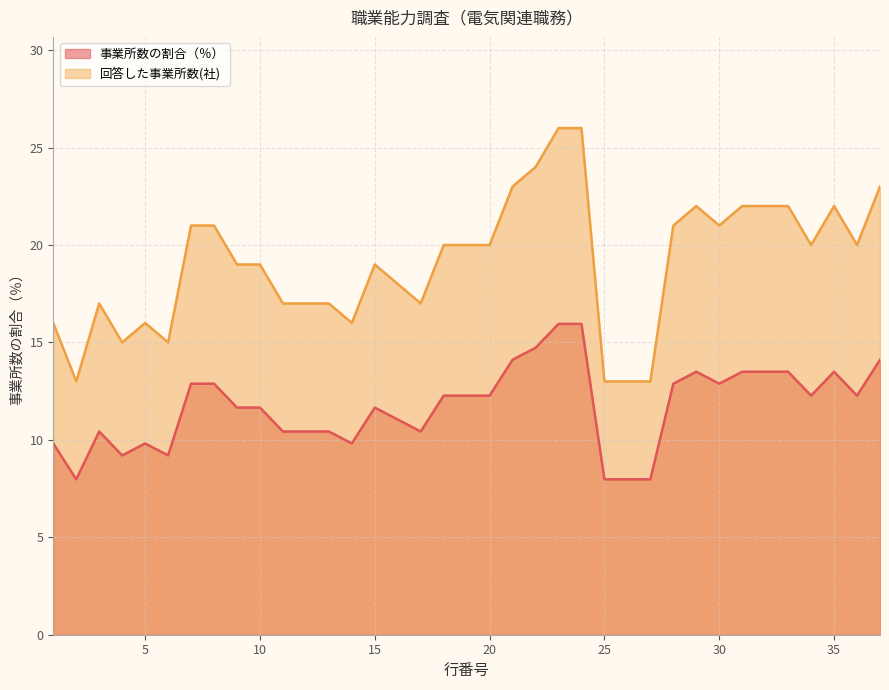

What is the total value across all series at 7?

33.9